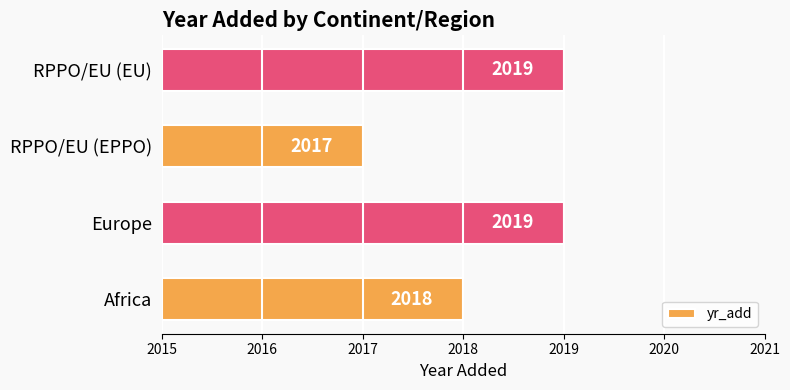

What is the change in value from Africa to Europe?

+1